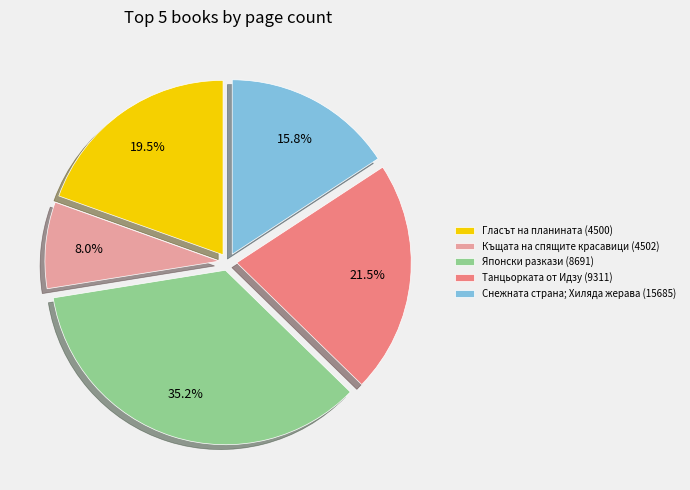

Which category has the smallest portion of the pie?

Къщата на спящите красавици (4502)